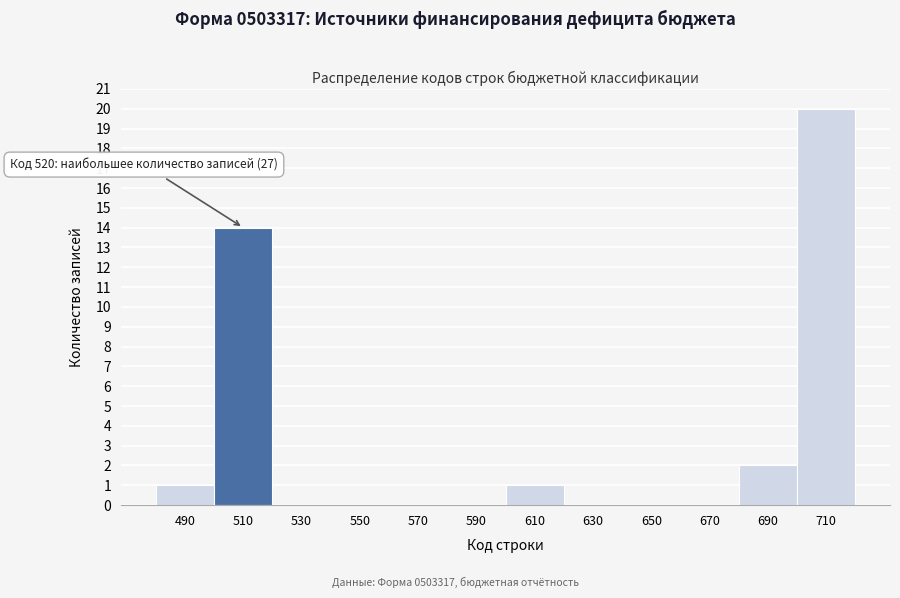

Reading left to right, list all the values displayed in this chart.

490=1	510=14	530=0	550=0	570=0	590=0	610=1	630=0	650=0	670=0	690=2	710=20